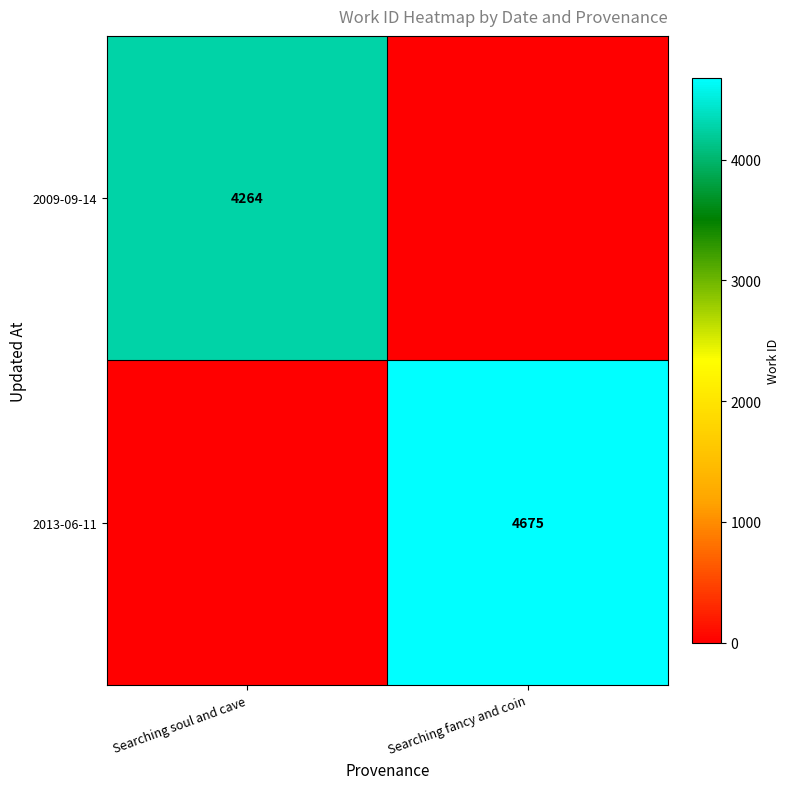

True or false: 2013-06-11 has a value of 4675 at Searching fancy and coin.

True